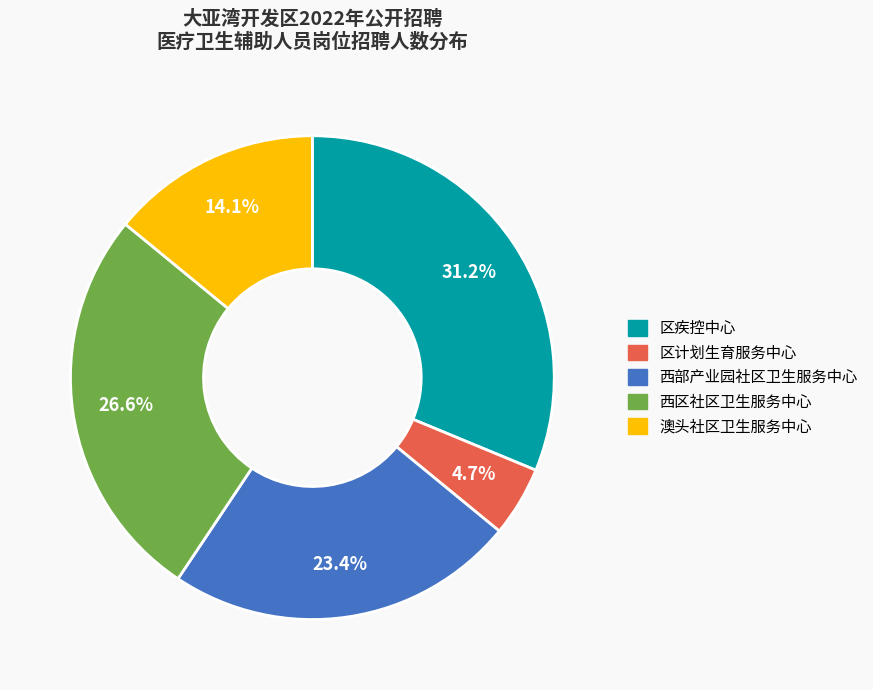

Which category has the smallest portion of the pie?

区计划生育服务中心